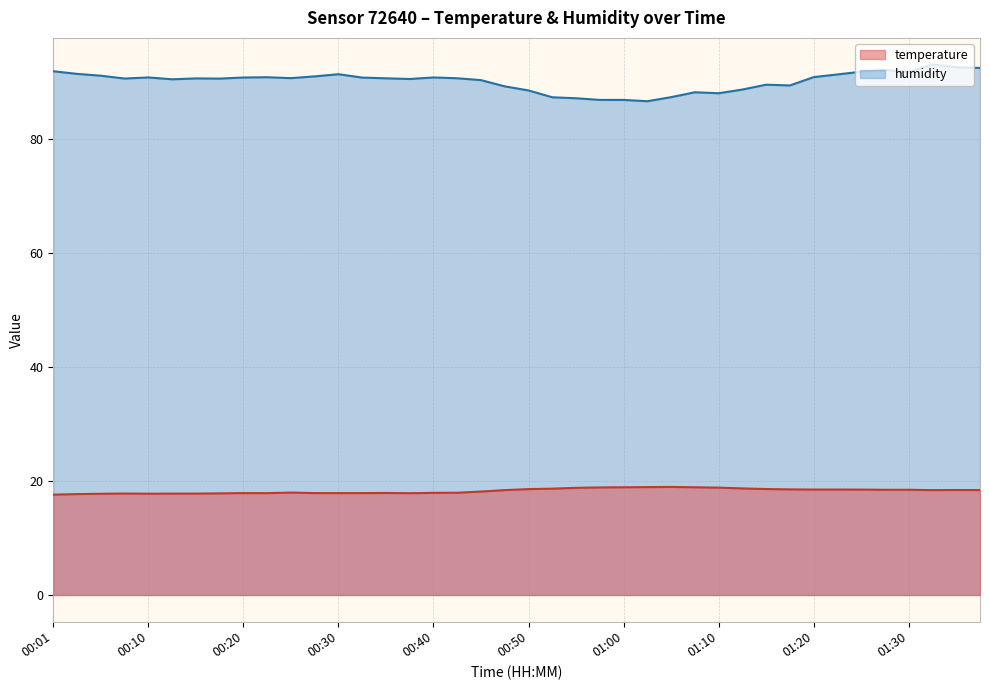

What is the spread (max minus min) of values at 00:15?

72.9